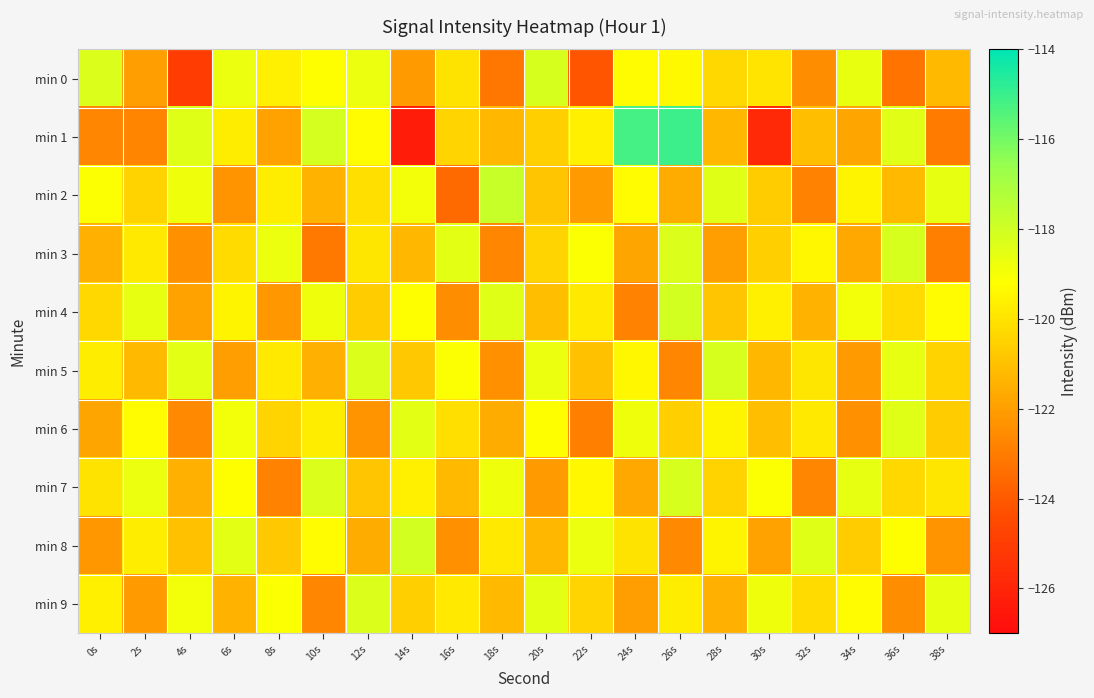

Between 8s and 10s, which series saw the biggest shift?

min 7